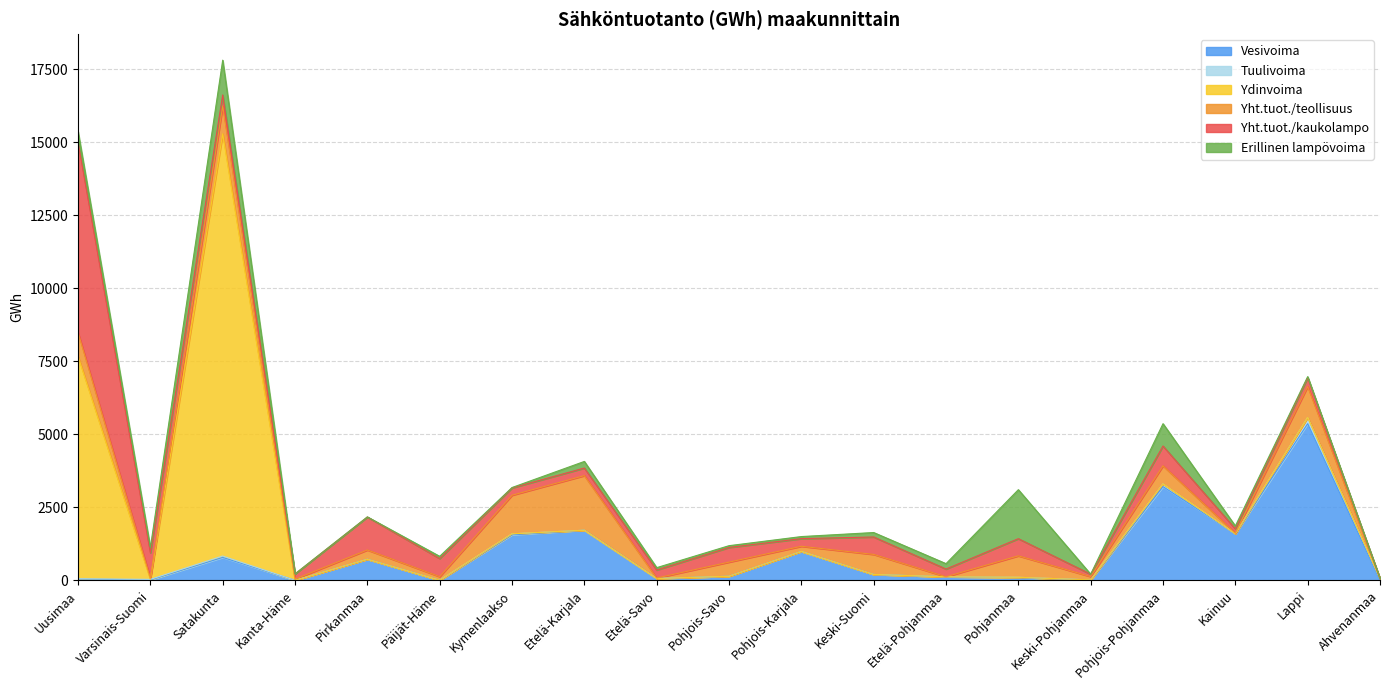

Is it true that Tuulivoima equals 0 at Keski-Suomi?

True